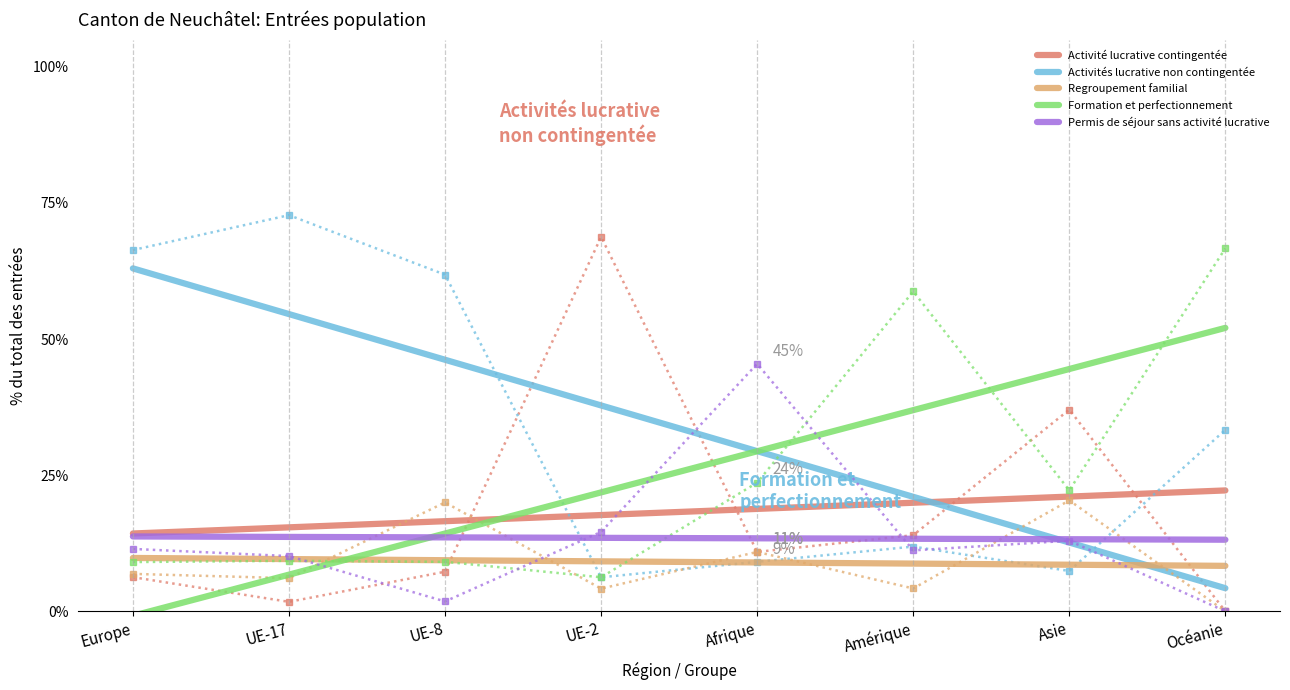

What is the sum of the Formation et perfectionnement values at Asie and UE-8?

58.8